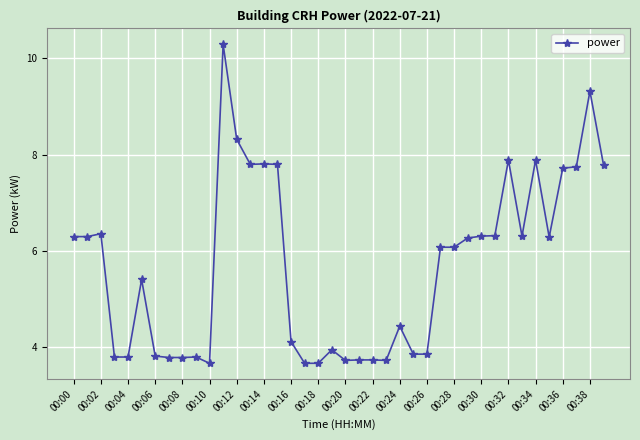

What is the maximum value shown in the chart?

10.3